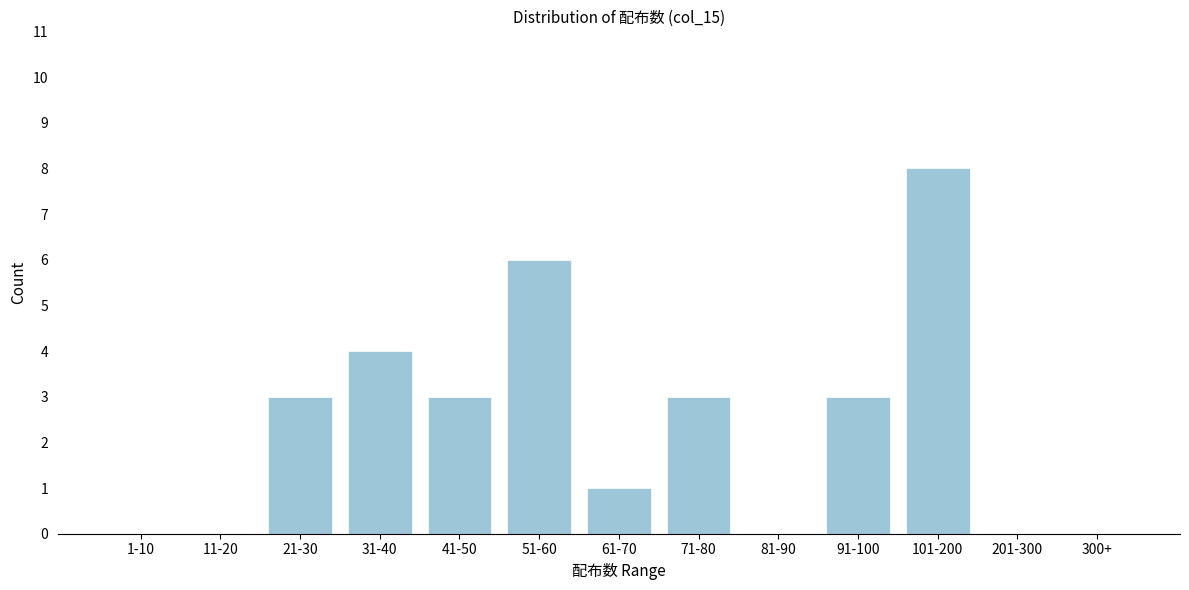

Reading right to left, extract all data points from this chart.

300+=0	201-300=0	101-200=8	91-100=3	81-90=0	71-80=3	61-70=1	51-60=6	41-50=3	31-40=4	21-30=3	11-20=0	1-10=0